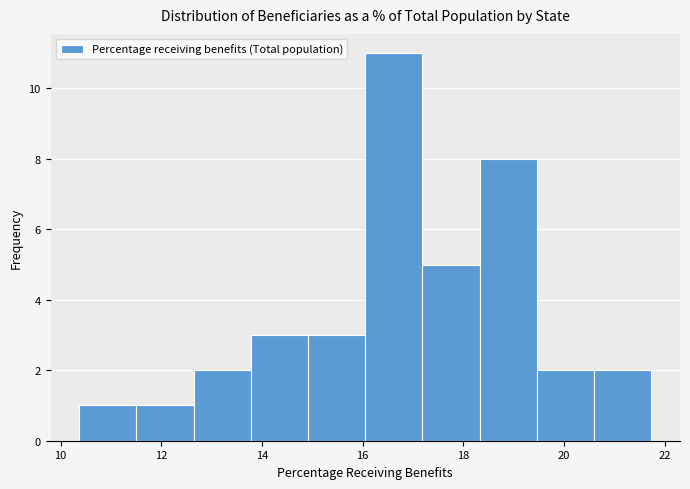

Over which range of the x-axis is the bar tallest?

16.0 to 17.2